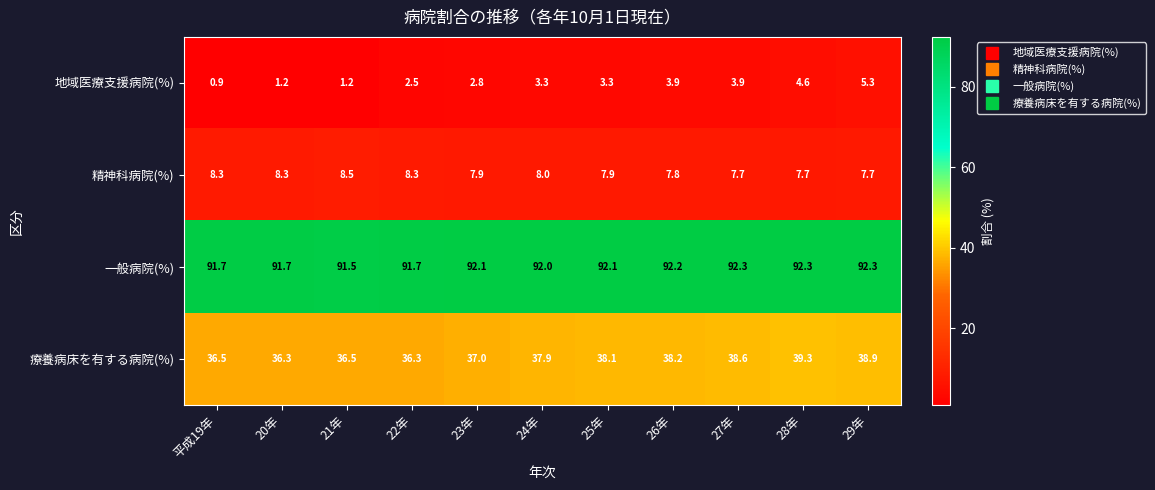

Which category has the lowest value across all series?

平成19年